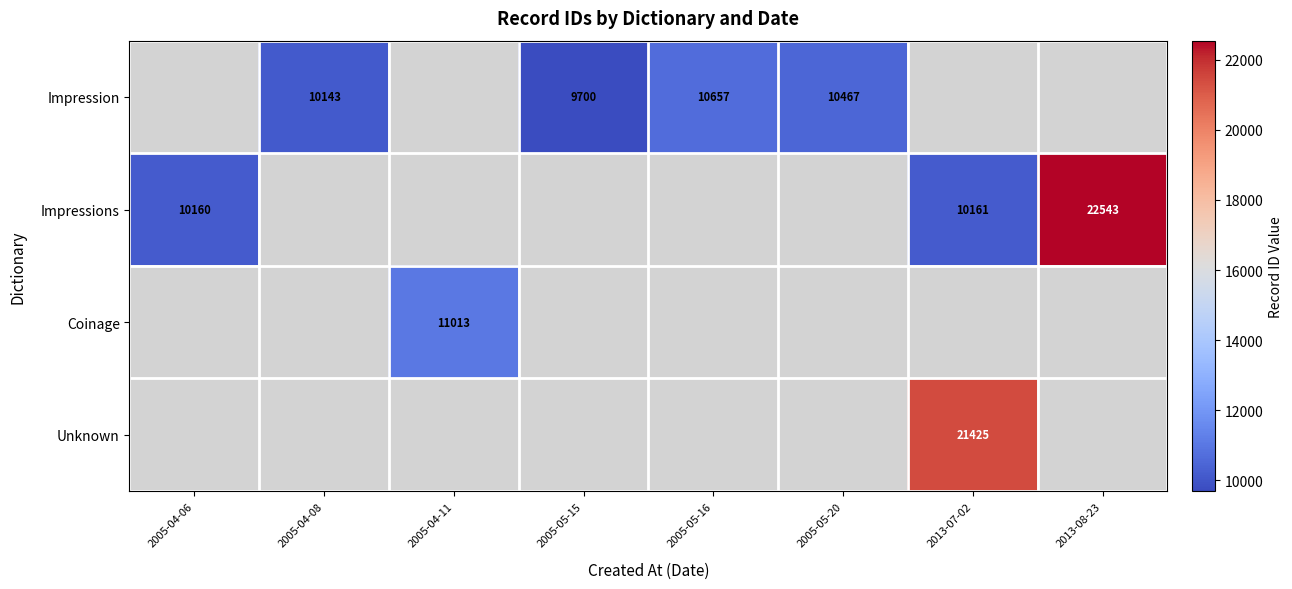

True or false: Impression has a value of 10143 at 2005-04-08.

True